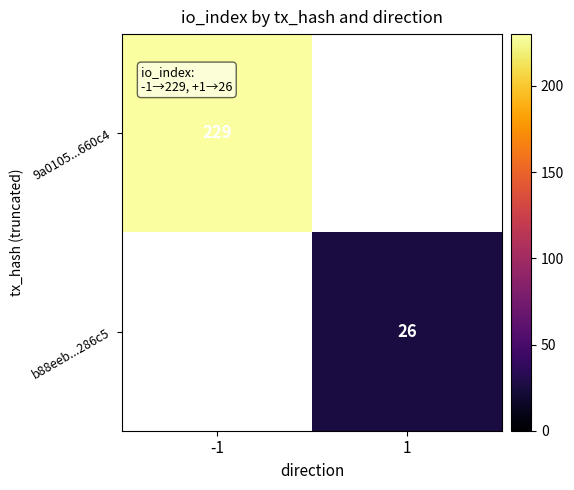

Is it true that b88eeb...286c5 equals 10.4 at 1?

False